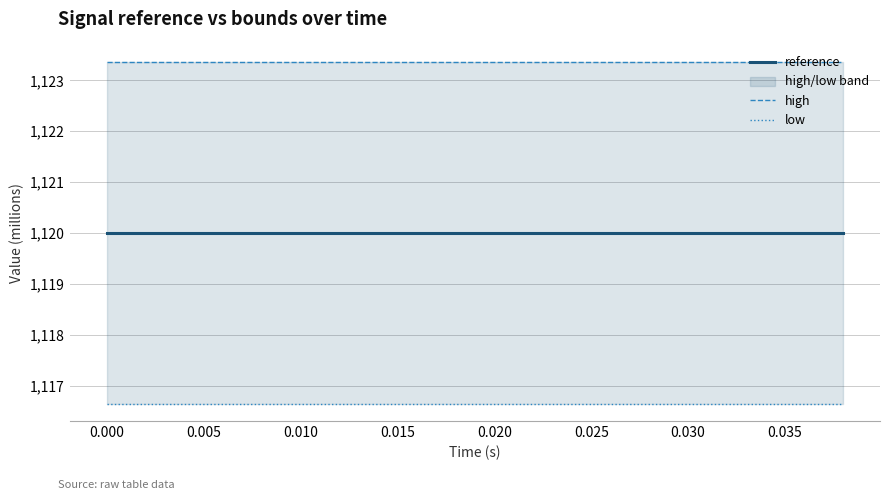

Reading left to right, what are all the values shown in this chart?

reference: 1120.0	1120.0	1120.0	1120.0	1120.0	1120.0	1120.0	1120.0	1120.0	1120.0	1120.0	1120.0	1120.0	1120.0	1120.0	1120.0	1120.0	1120.0	1120.0	1120.0
high: 1123.4	1123.4	1123.4	1123.4	1123.4	1123.4	1123.4	1123.4	1123.4	1123.4	1123.4	1123.4	1123.4	1123.4	1123.4	1123.4	1123.4	1123.4	1123.4	1123.4
low: 1116.6	1116.6	1116.6	1116.6	1116.6	1116.6	1116.6	1116.6	1116.6	1116.6	1116.6	1116.6	1116.6	1116.6	1116.6	1116.6	1116.6	1116.6	1116.6	1116.6